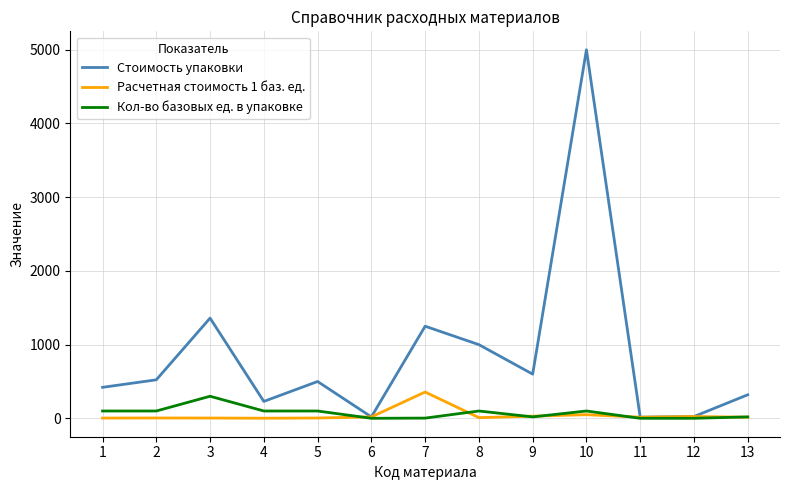

Which series changed the most between 3 and 9?

Стоимость упаковки